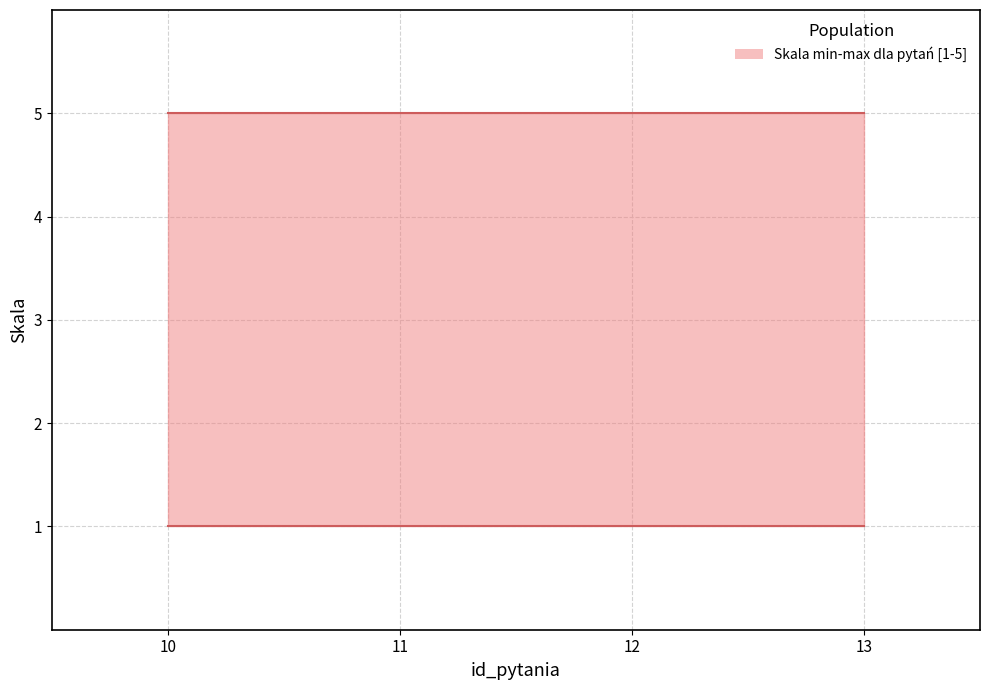

Reading left to right, transcribe all the data shown in this chart.

skala_min: 1	1	1	1
skala_max: 5	5	5	5